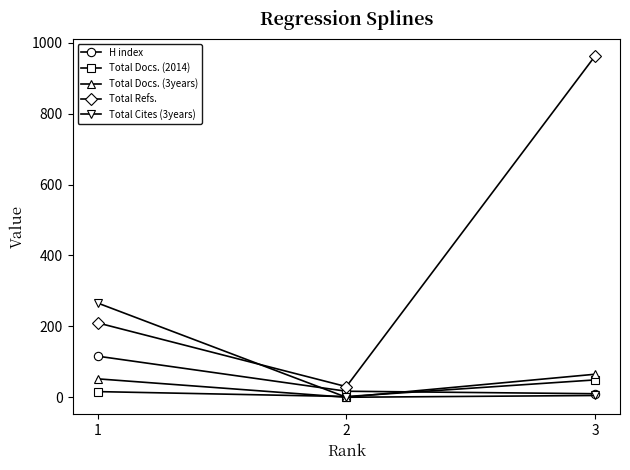

What is the total value across all series at 1?

660